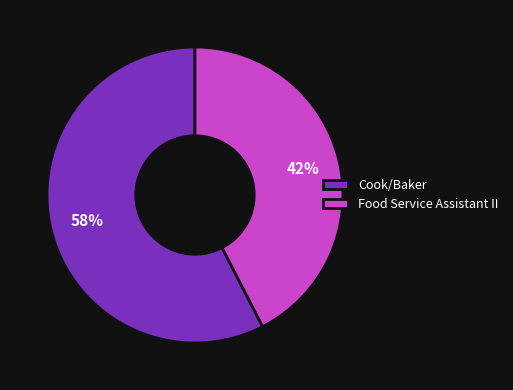

The Cook/Baker slice represents 48% of the pie. True or false?

False